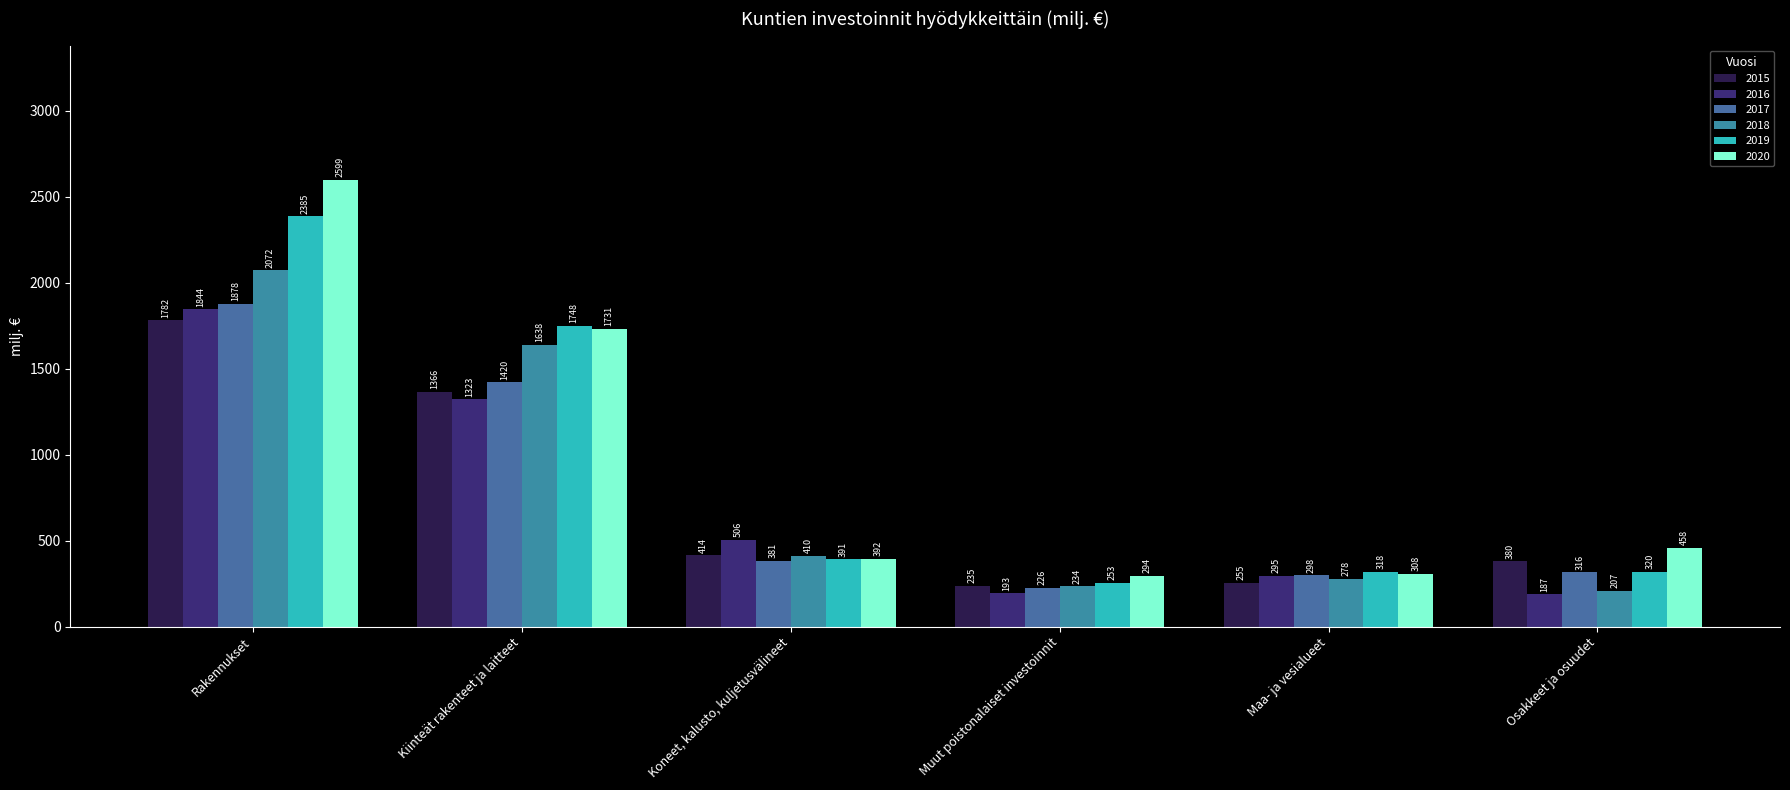

List the series in order of their peak value, highest first.

2020, 2019, 2018, 2017, 2016, 2015